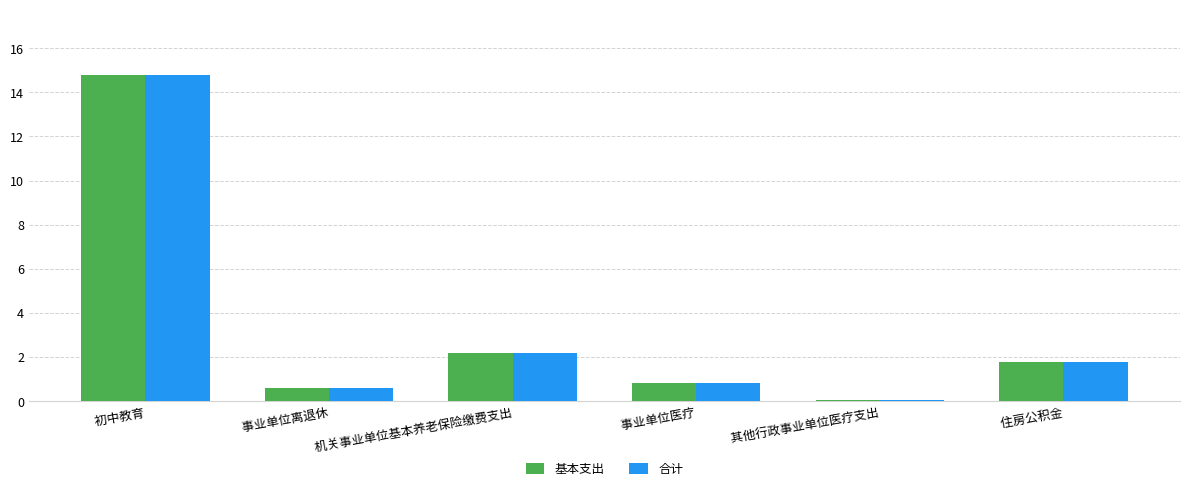

What are all the series names shown in the legend?

基本支出, 合计